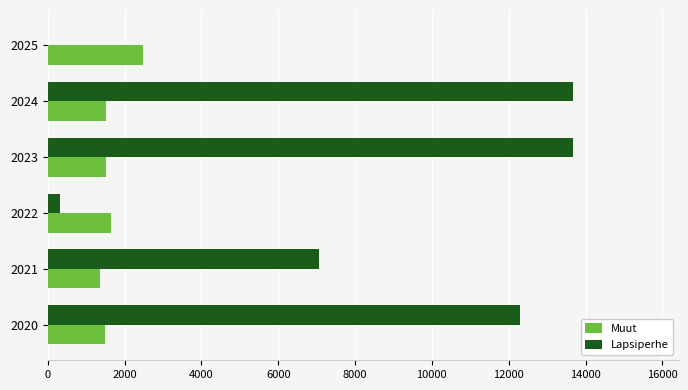

Count the number of data series in this chart.

2